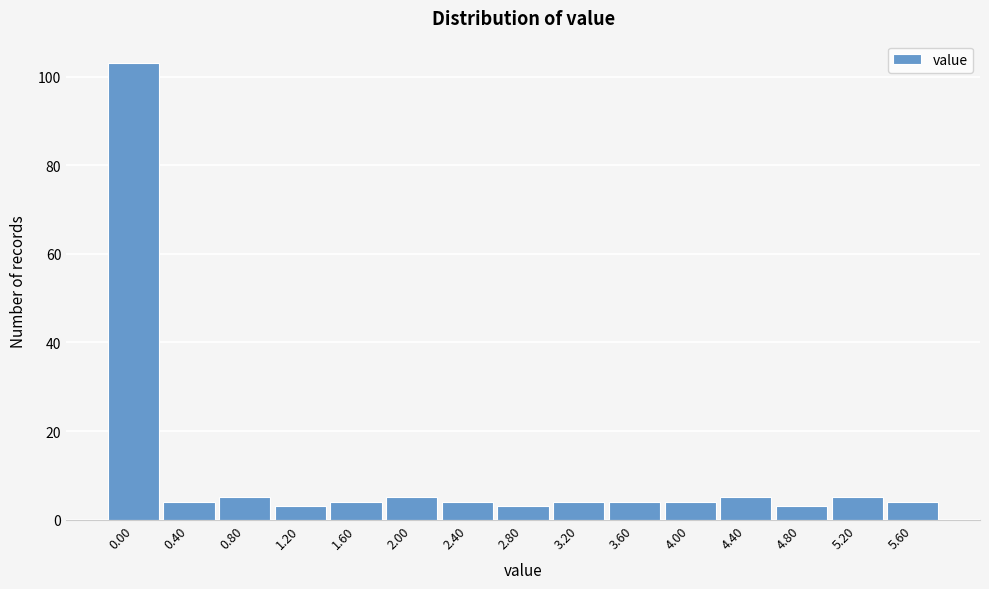

Reading right to left, extract all data points from this chart.

5.60=4	5.20=5	4.80=3	4.40=5	4.00=4	3.60=4	3.20=4	2.80=3	2.40=4	2.00=5	1.60=4	1.20=3	0.80=5	0.40=4	0.00=103